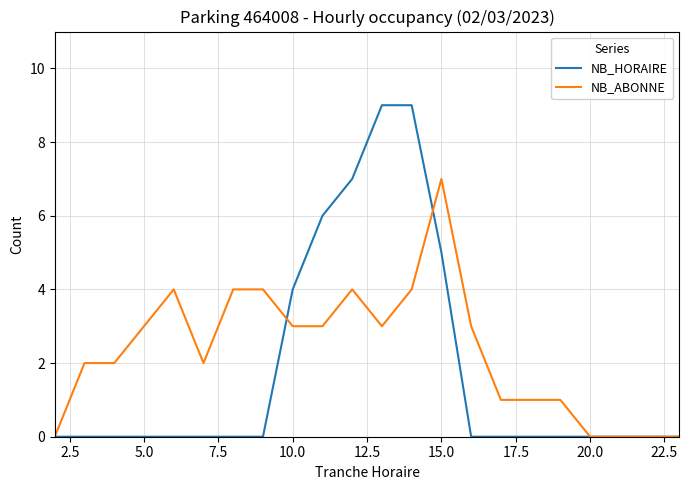

Reading left to right, what are all the values shown in this chart?

NB_HORAIRE: 0	0	0	0	0	0	0	0	4	6	7	9	9	5	0	0	0	0	0	0	0	0
NB_ABONNE: 0	2	2	3	4	2	4	4	3	3	4	3	4	7	3	1	1	1	0	0	0	0